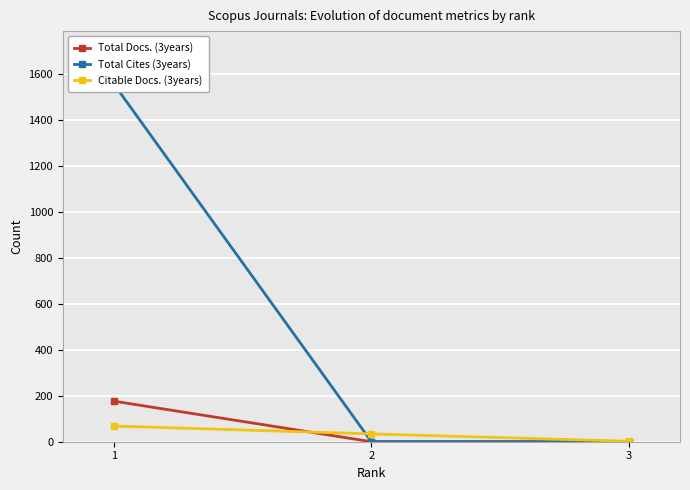

At which category is the sum across all series the highest?

1